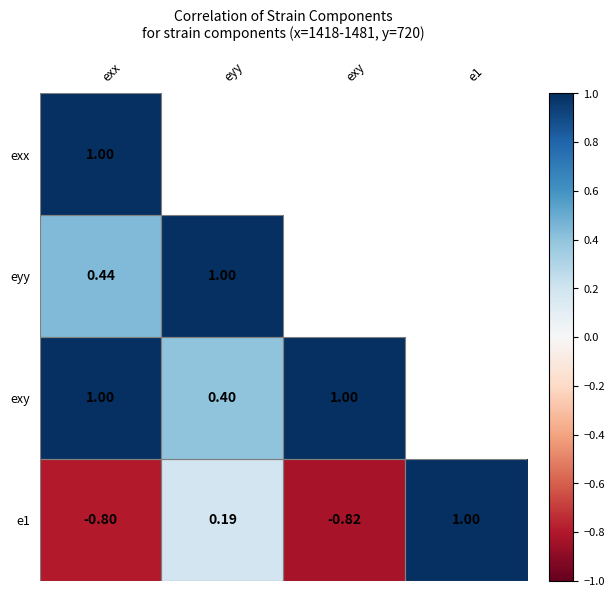

Where does the e1 series first go above 0?

eyy